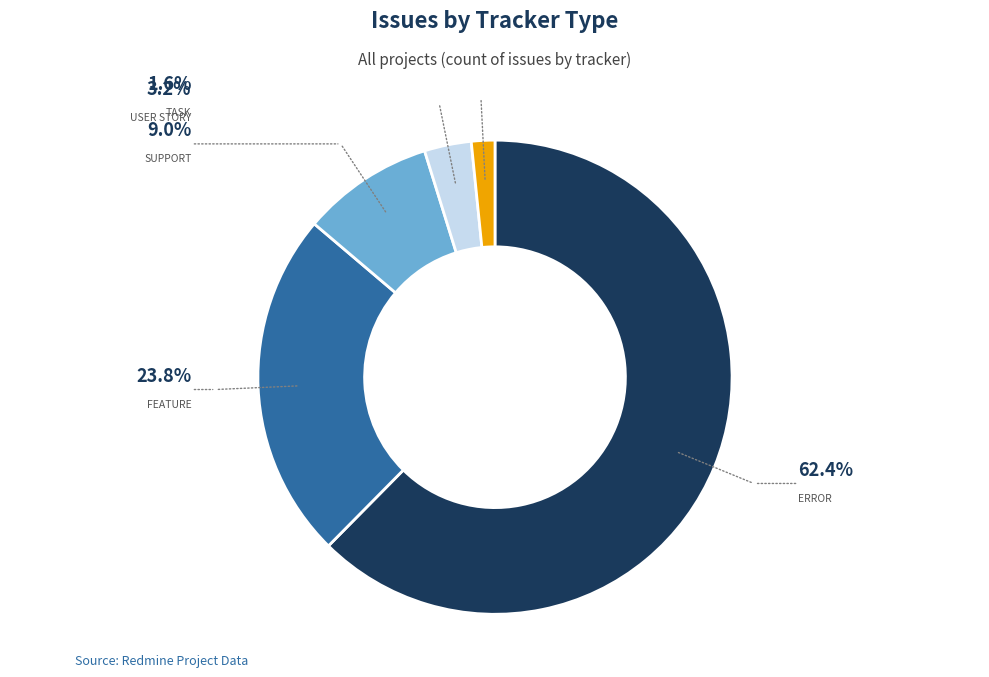

Does any single category account for the majority?

Yes